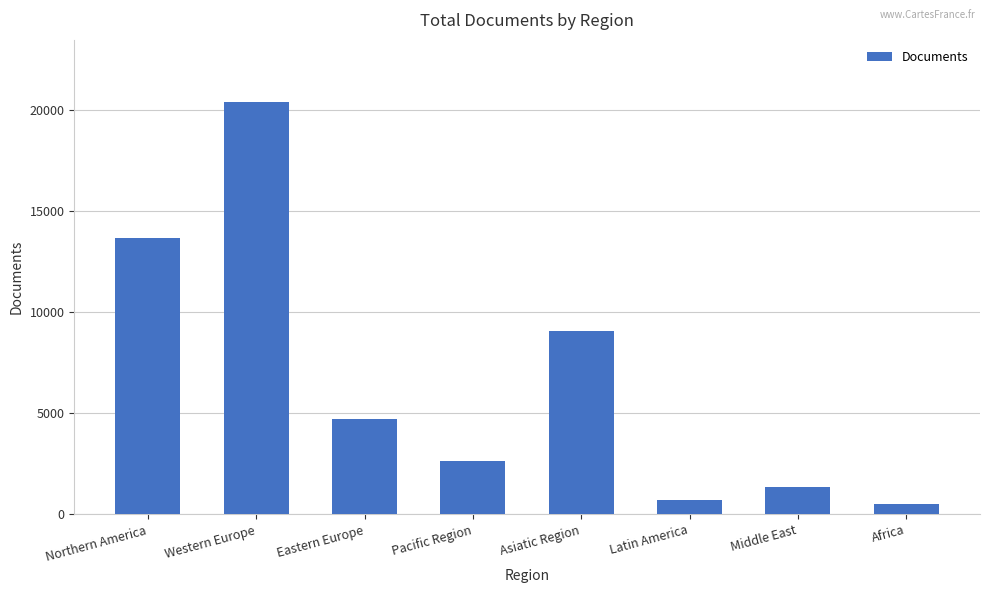

What is the maximum value shown in the chart?

20414